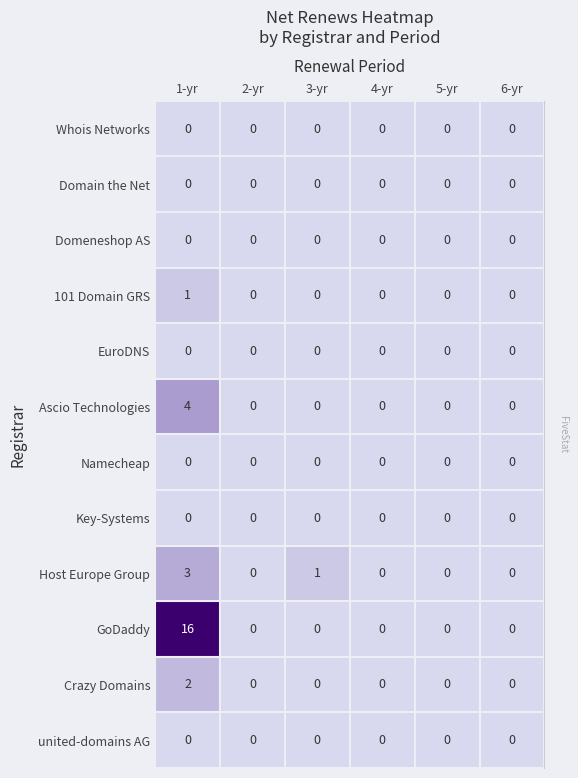

Rank the series by their maximum value, from lowest to highest.

Whois Networks, Domain the Net, Domeneshop AS, EuroDNS, Namecheap, Key-Systems, united-domains AG, 101 Domain GRS, Crazy Domains, Host Europe Group, Ascio Technologies, GoDaddy